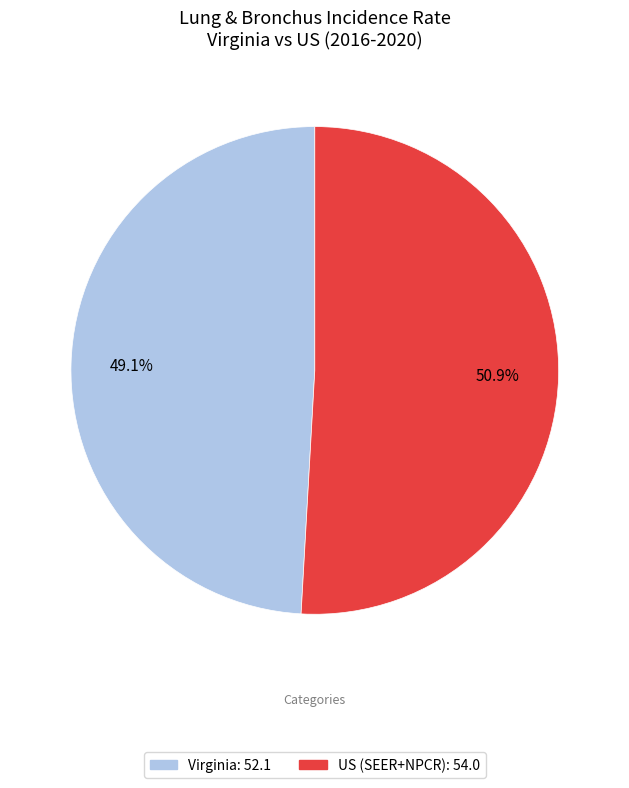

To the nearest percent, what portion does Virginia represent?

49%